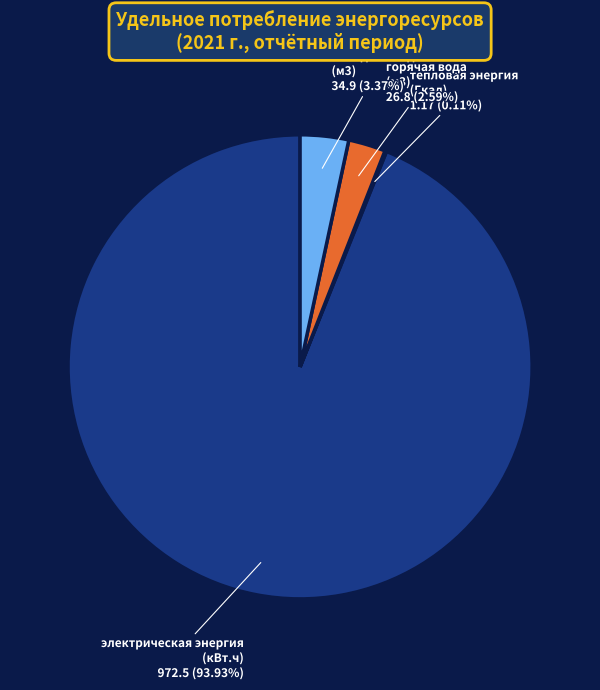

Is the sum of холодная вода (м3) and электрическая энергия (кВт.ч) greater than half?

Yes